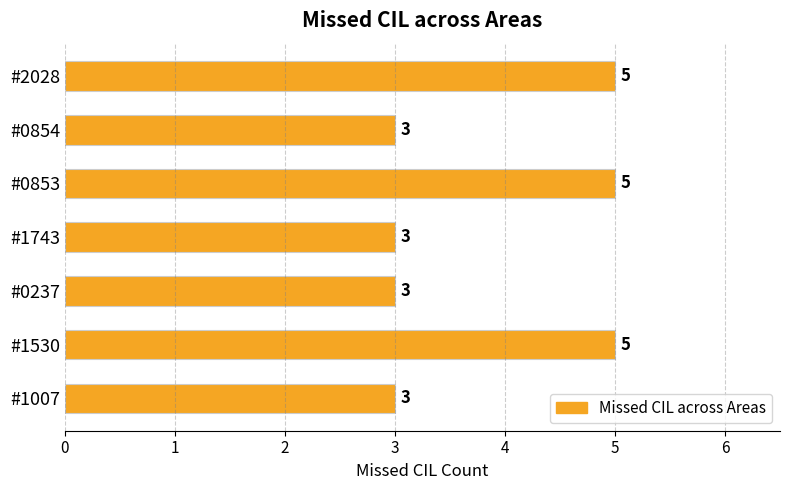

What is the sum of all values?

27